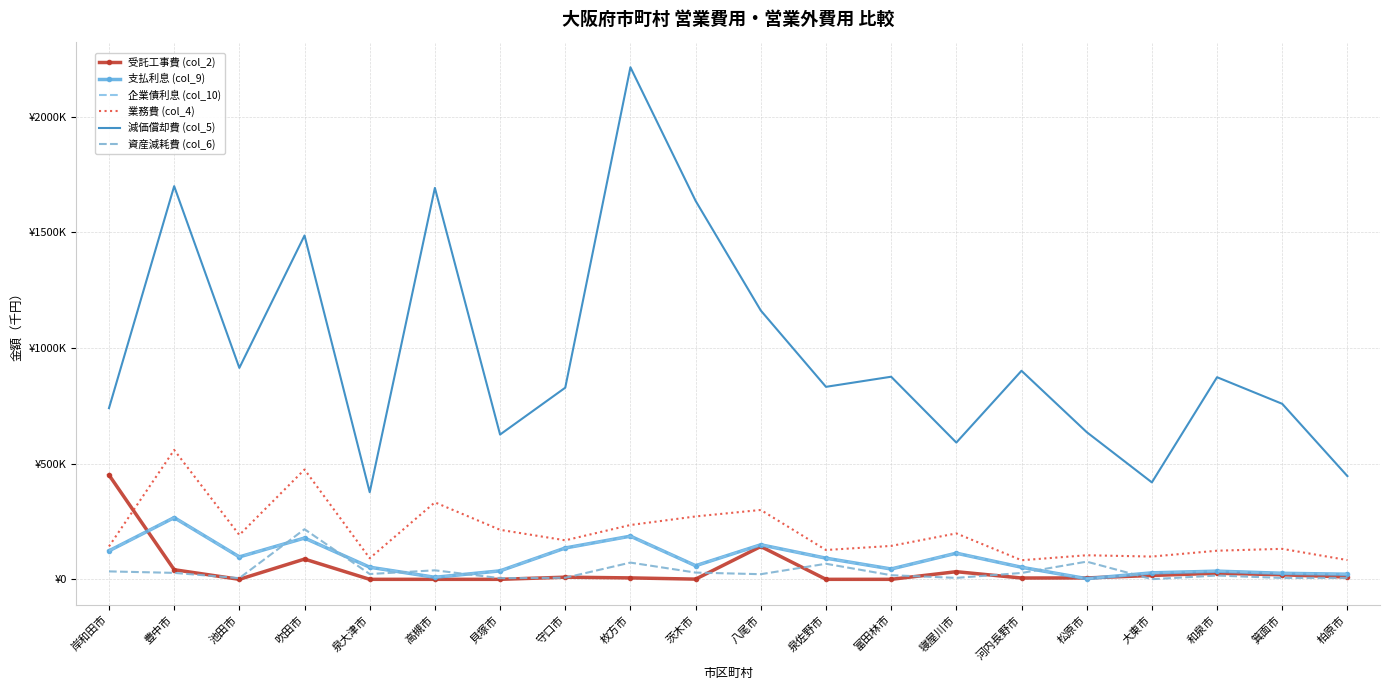

How many intersections are there between 受託工事費 (col_2) and 業務費 (col_4)?

1